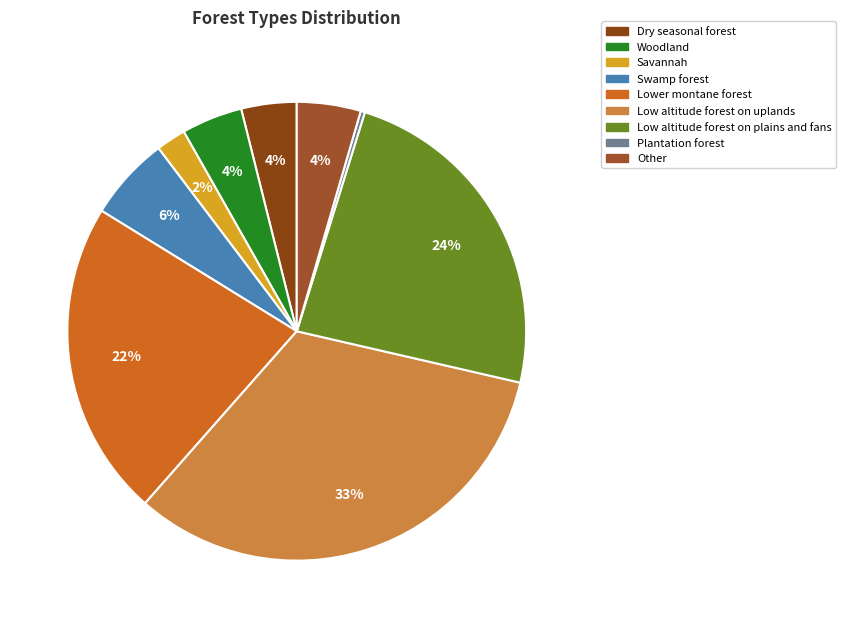

What is the ratio of the value at Low altitude forest on plains and fans to the value at Low altitude forest on uplands?

0.7